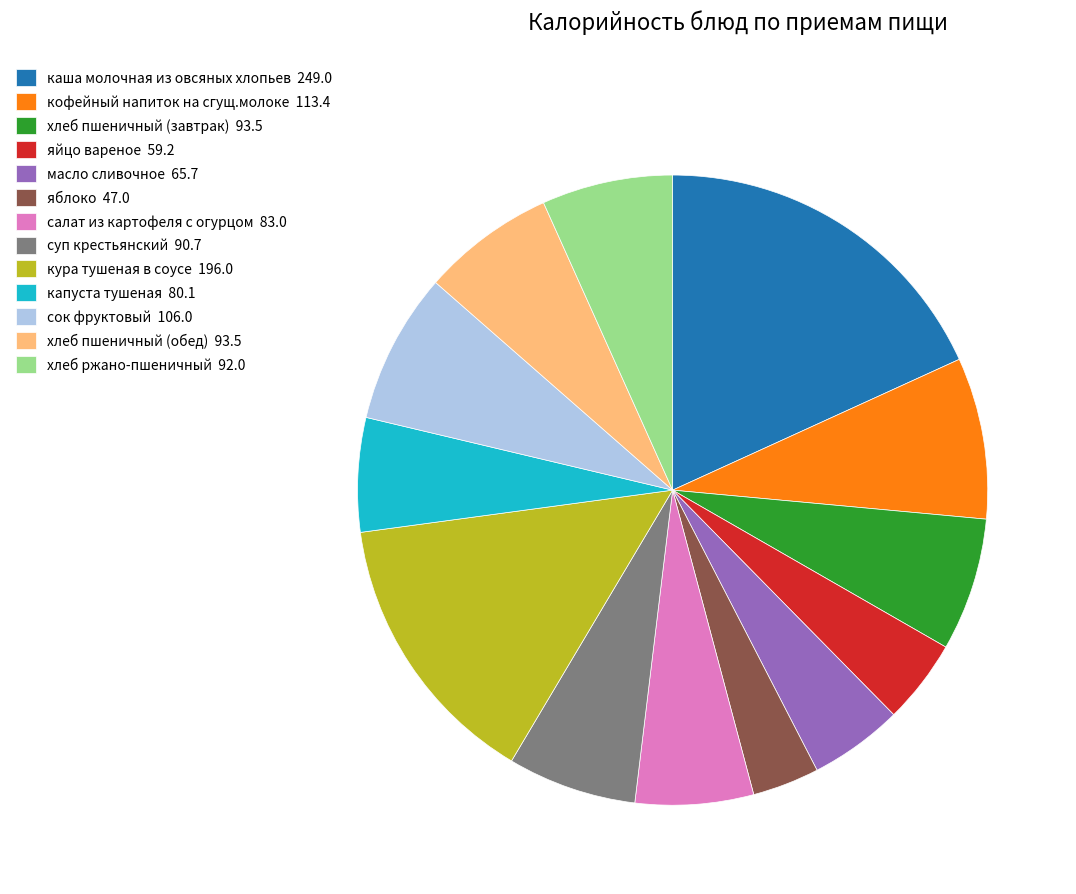

Does any single category account for the majority?

No